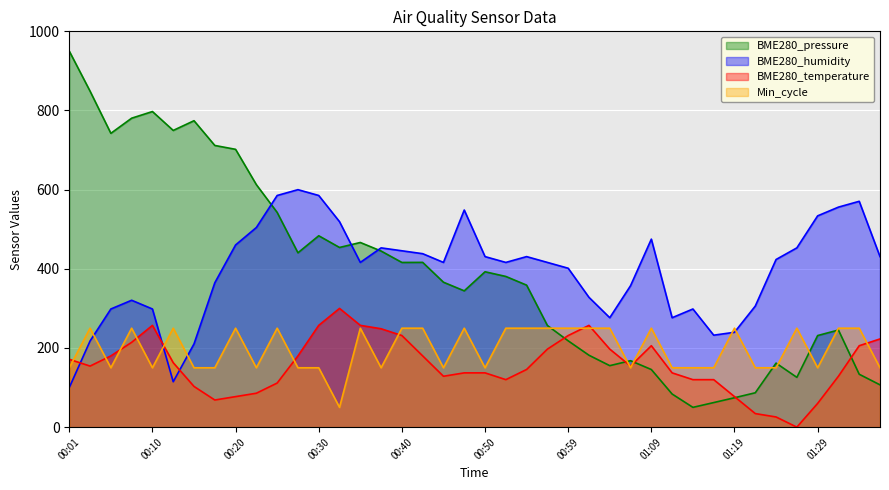

Which series has the largest total across all categories?

BME280_humidity